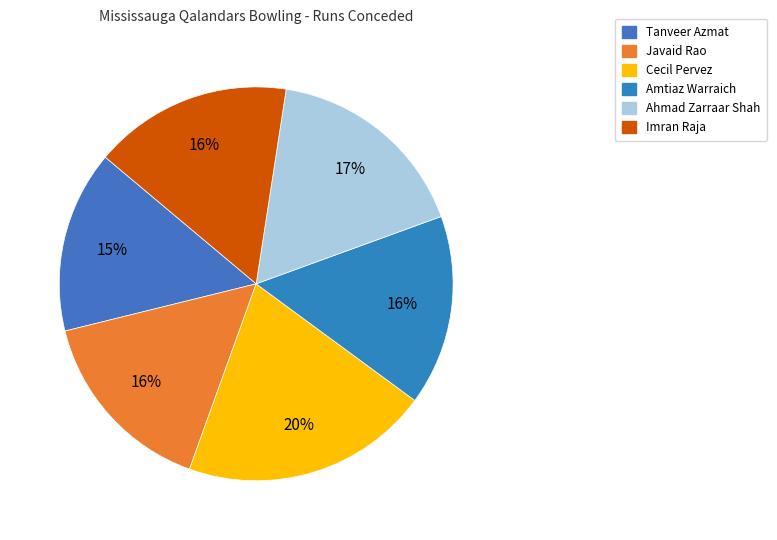

How many slices are in this pie chart?

6